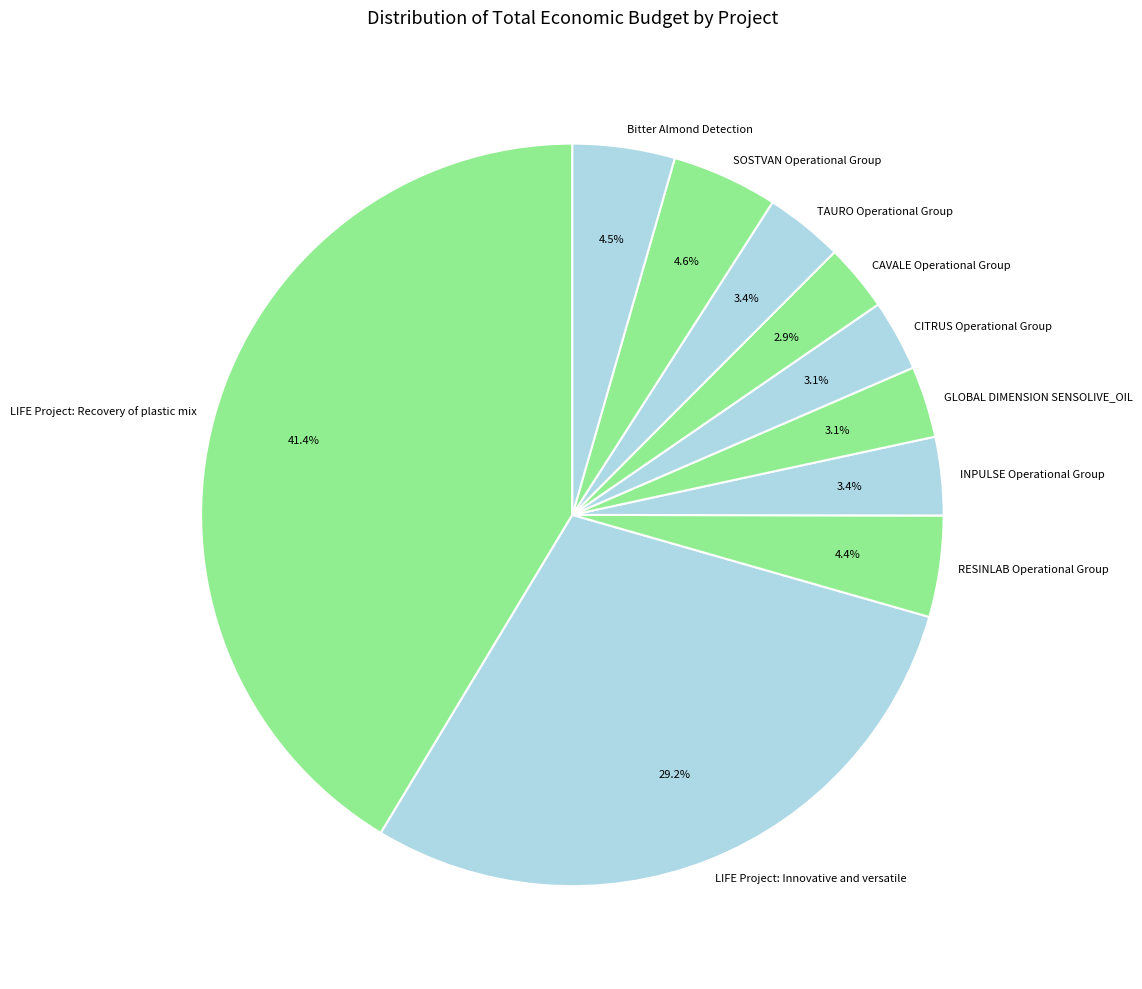

Count the number of slices in the pie.

10